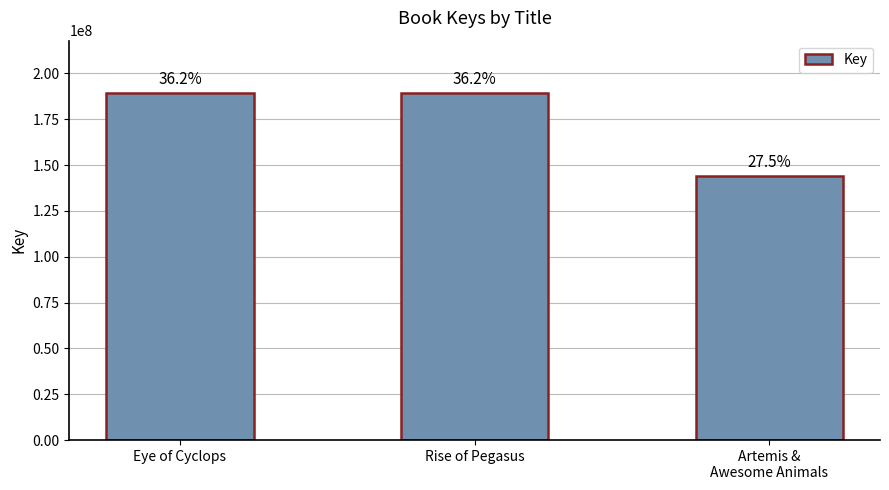

Reading right to left, extract all data points from this chart.

143997922	189467218	189469863